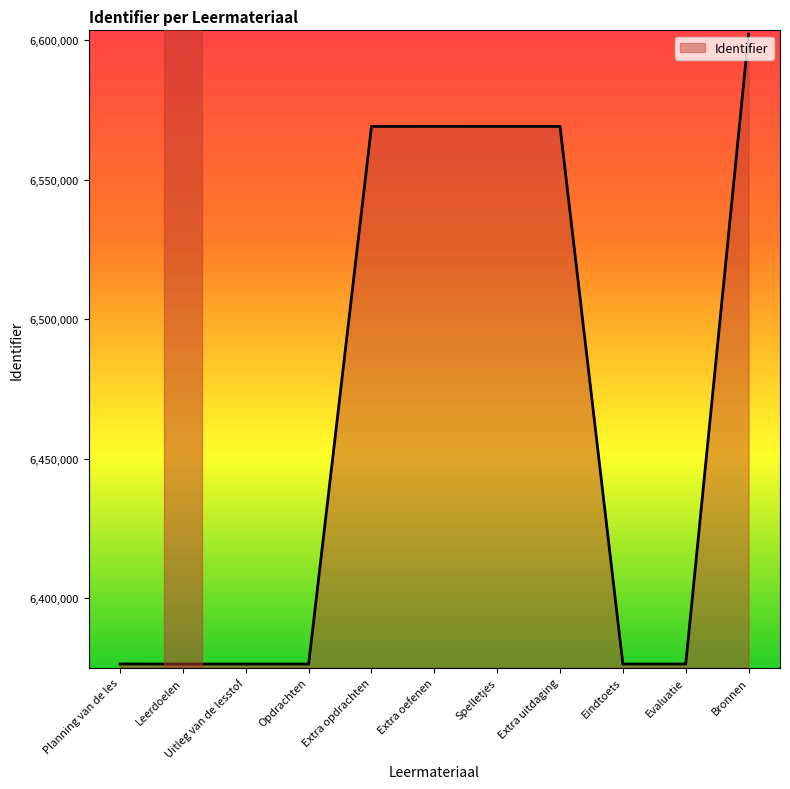

True or false: the data shows 6602310 at Bronnen.

True